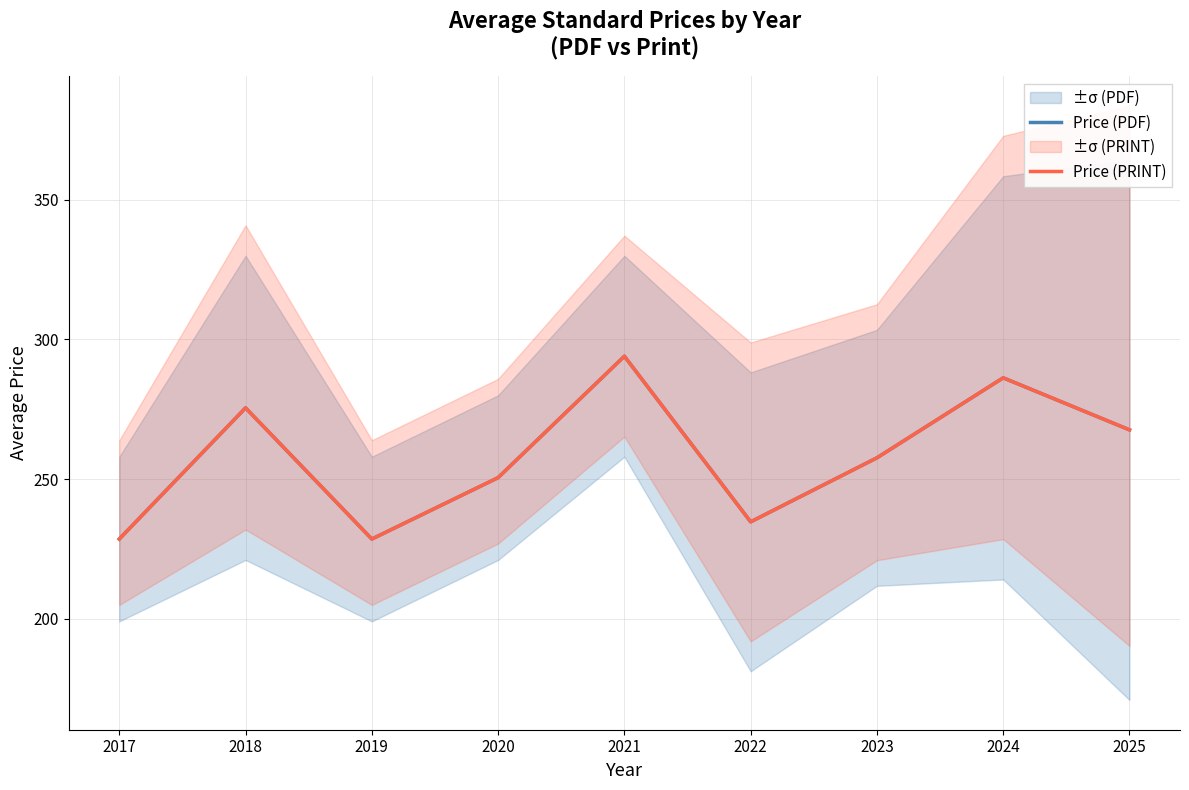

At which label does Price (PDF) reach its peak?

2021